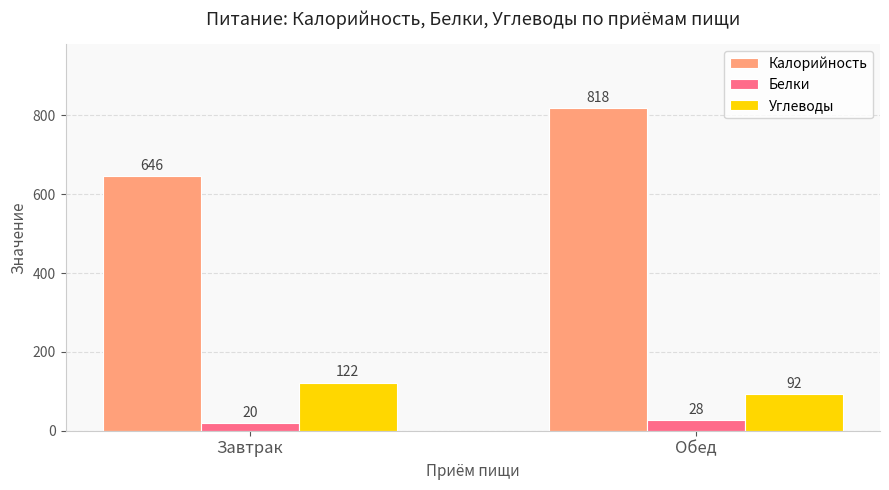

What are all the series names shown in the legend?

Калорийность, Белки, Углеводы